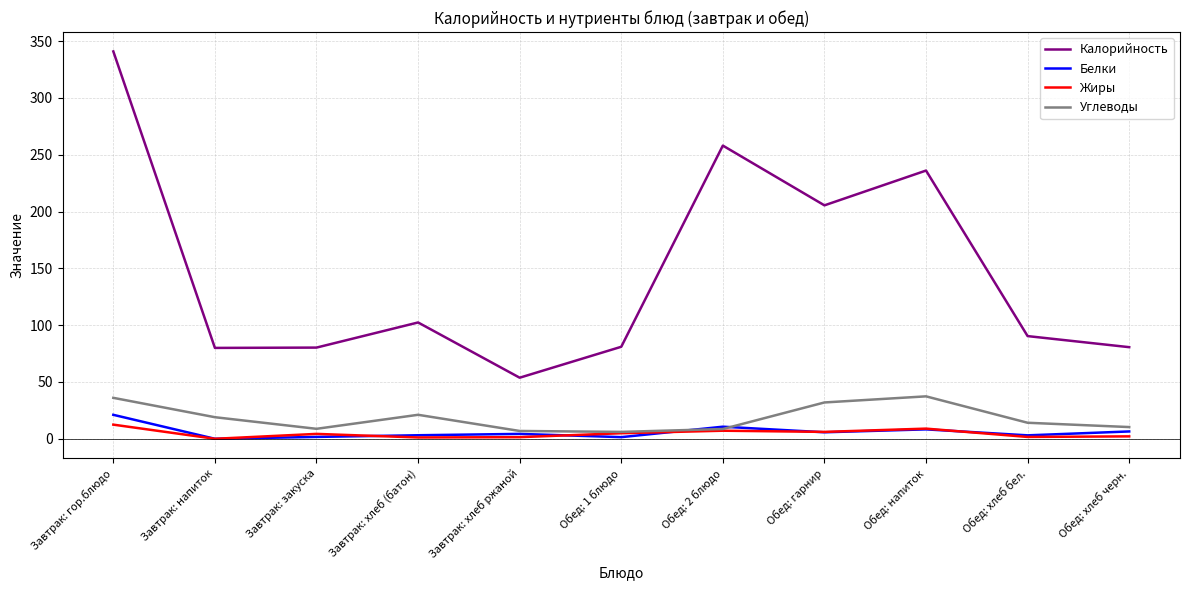

Is the value of Калорийность at Завтрак: хлеб (батон) greater than the value of Белки at Обед: хлеб бел.?

Yes